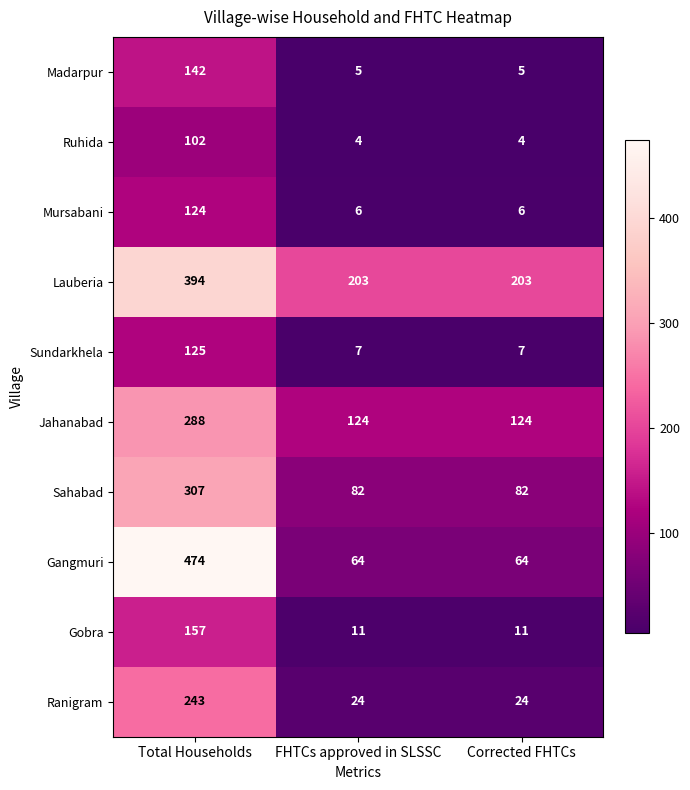

At which category is the sum across all series the highest?

Total Households